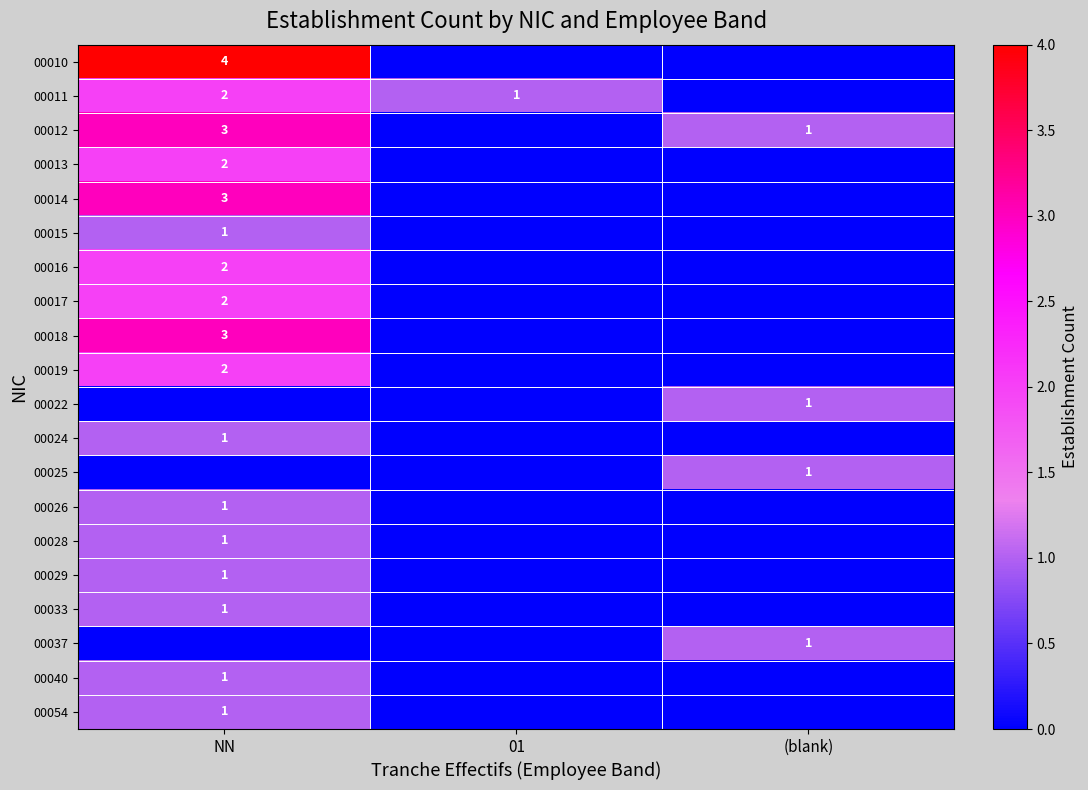

Is it true that 00011 equals 3 at NN?

False